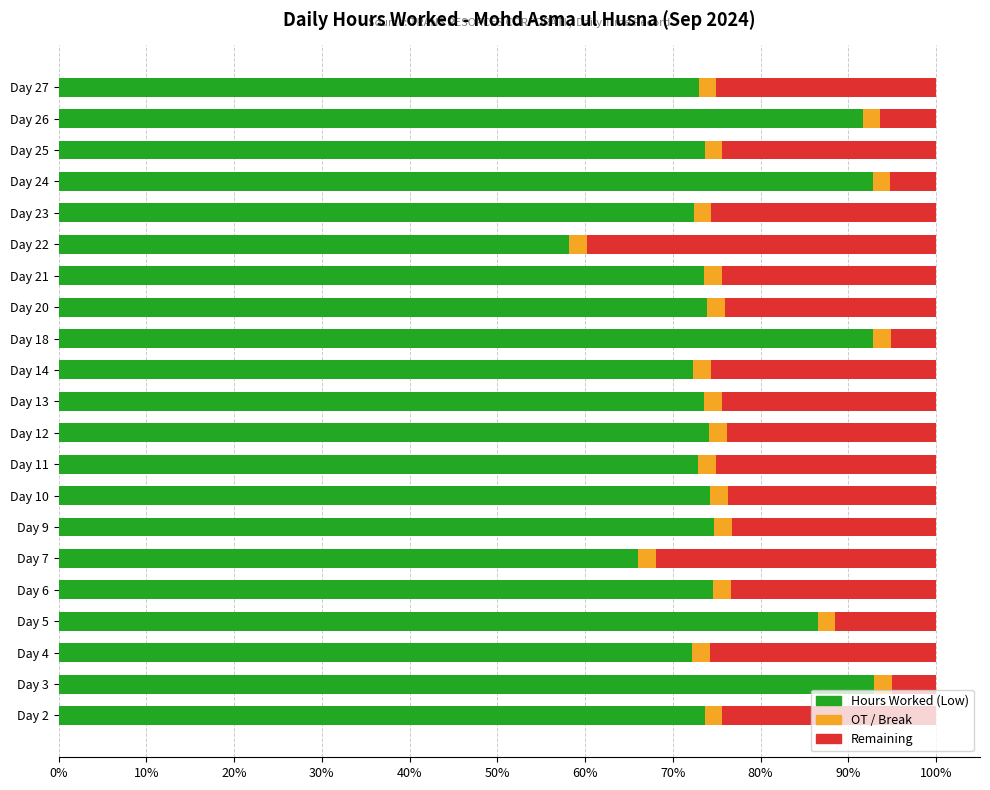

True or false: Hours Worked (Low) has a value of 149.8 at Day 24.

False